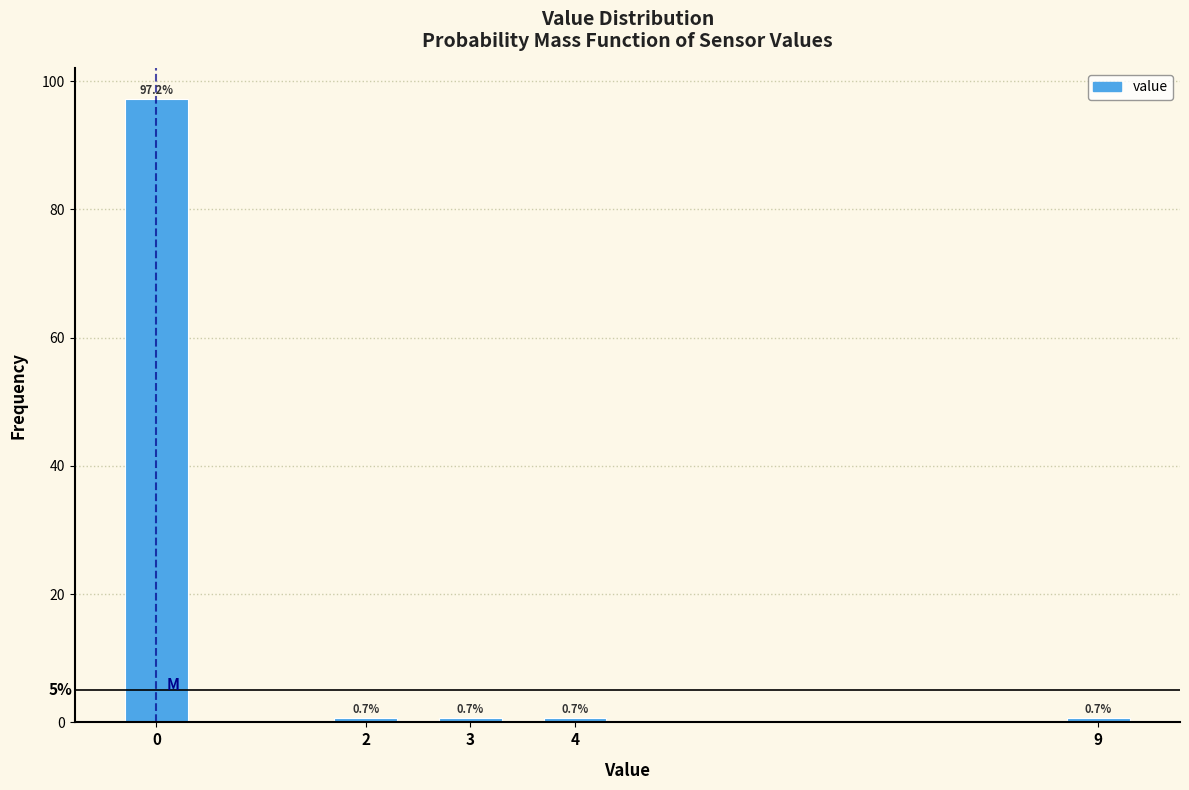

Reading left to right, transcribe all the data shown in this chart.

0=97.2	2=0.7	3=0.7	4=0.7	9=0.7